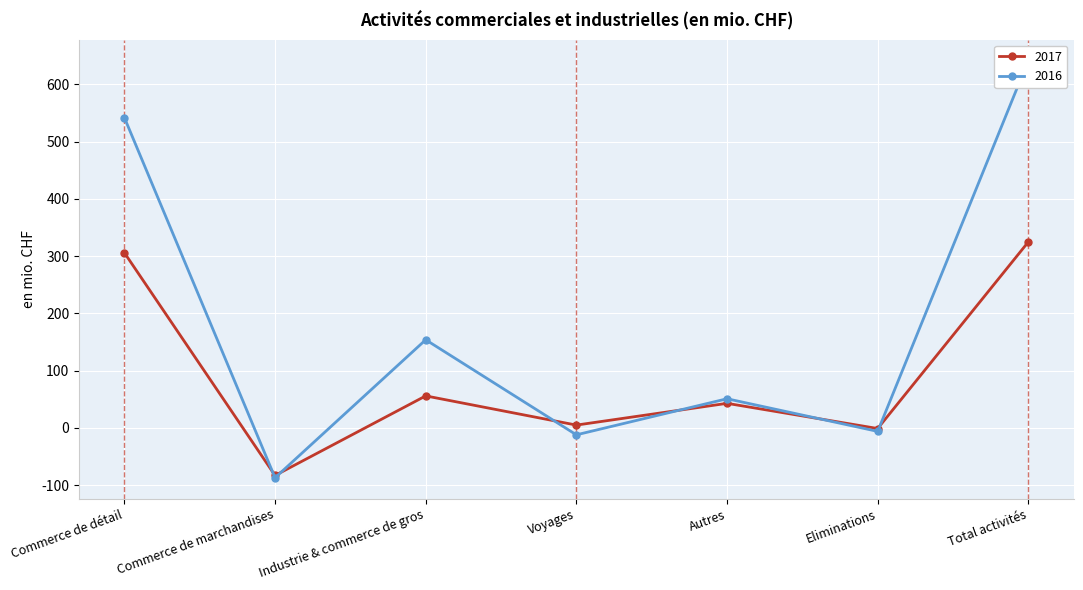

True or false: 2016 and 2017 intersect in this chart.

True